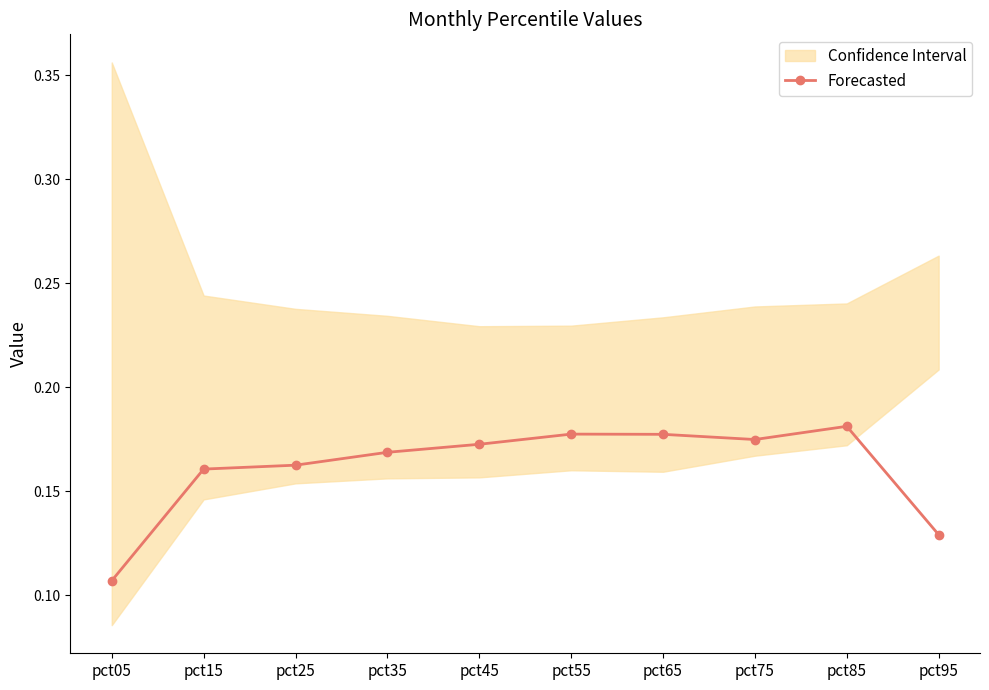

Which category has the highest value across all series?

pct85